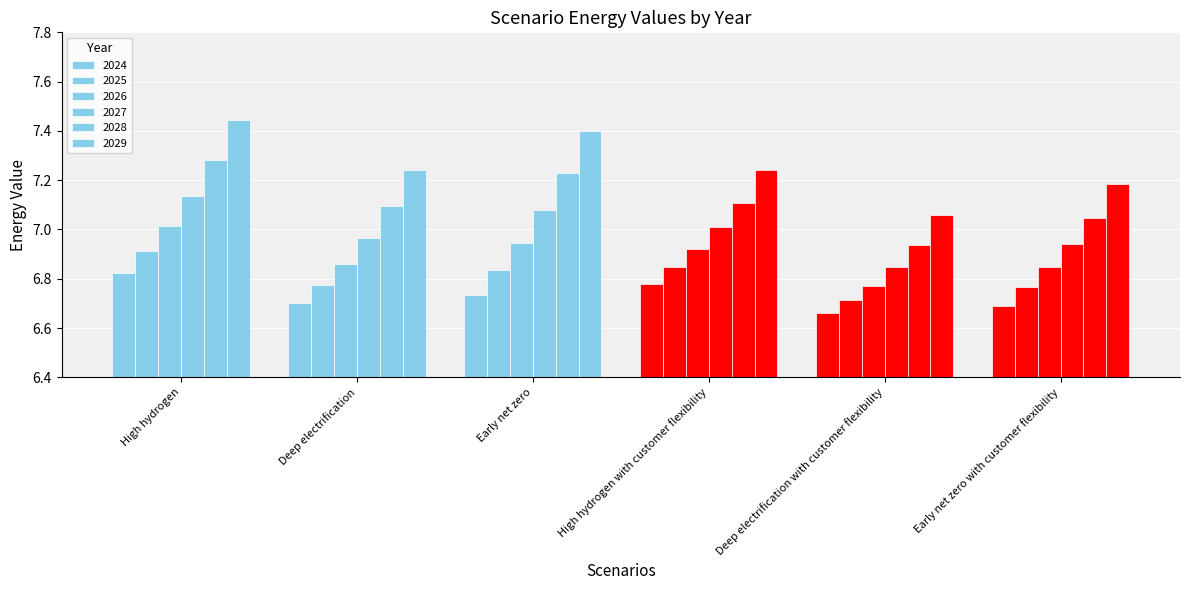

How many data points does each series have?

6